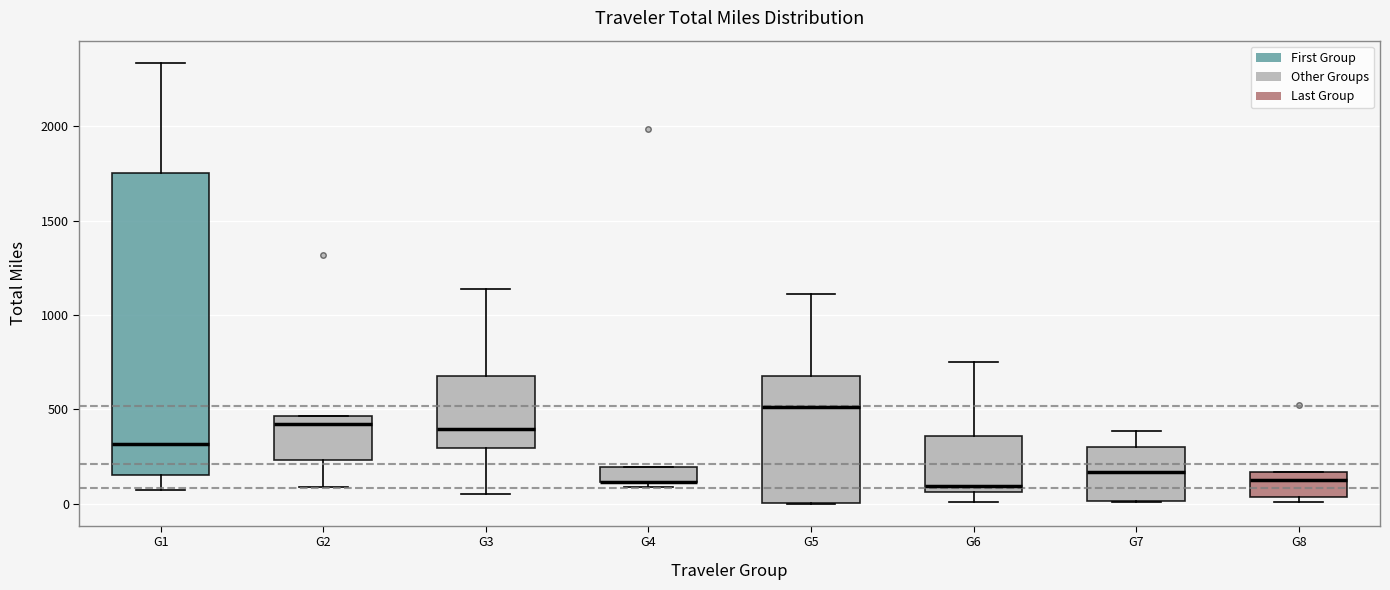

Comparing the boxes themselves (not the whiskers), which one is the tallest?

G1